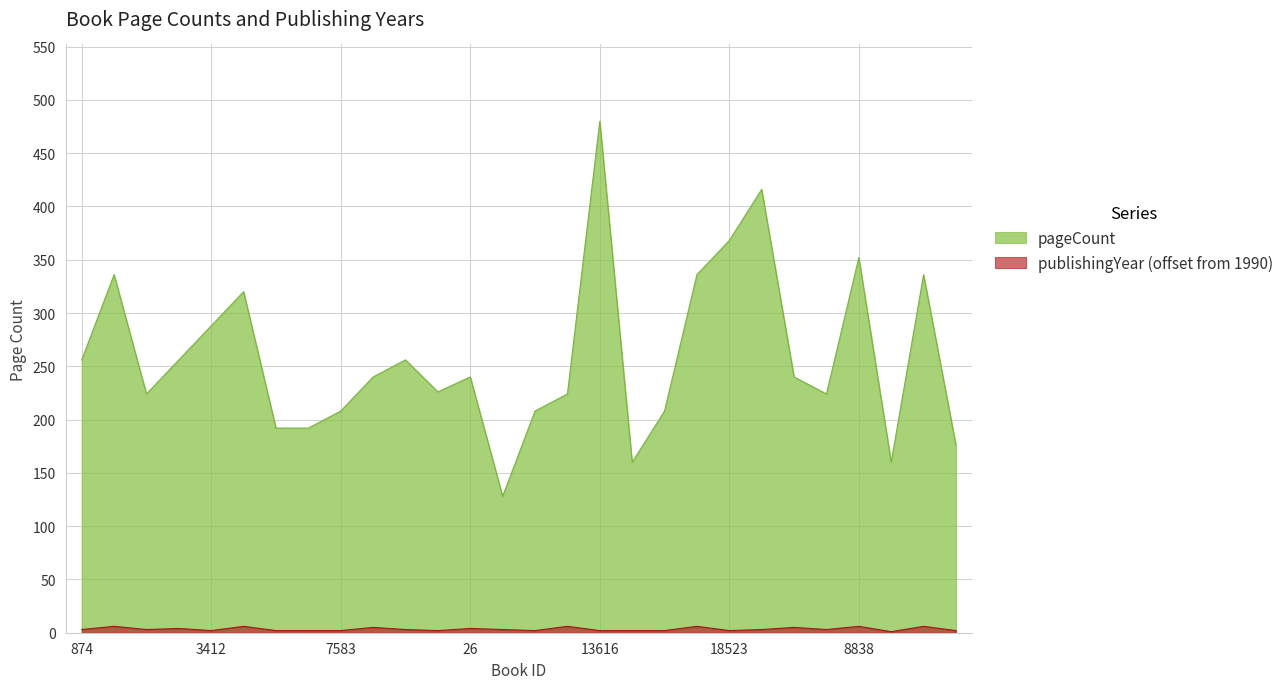

Rank the series by their average value, from lowest to highest.

publishingYear (offset from 1990), pageCount